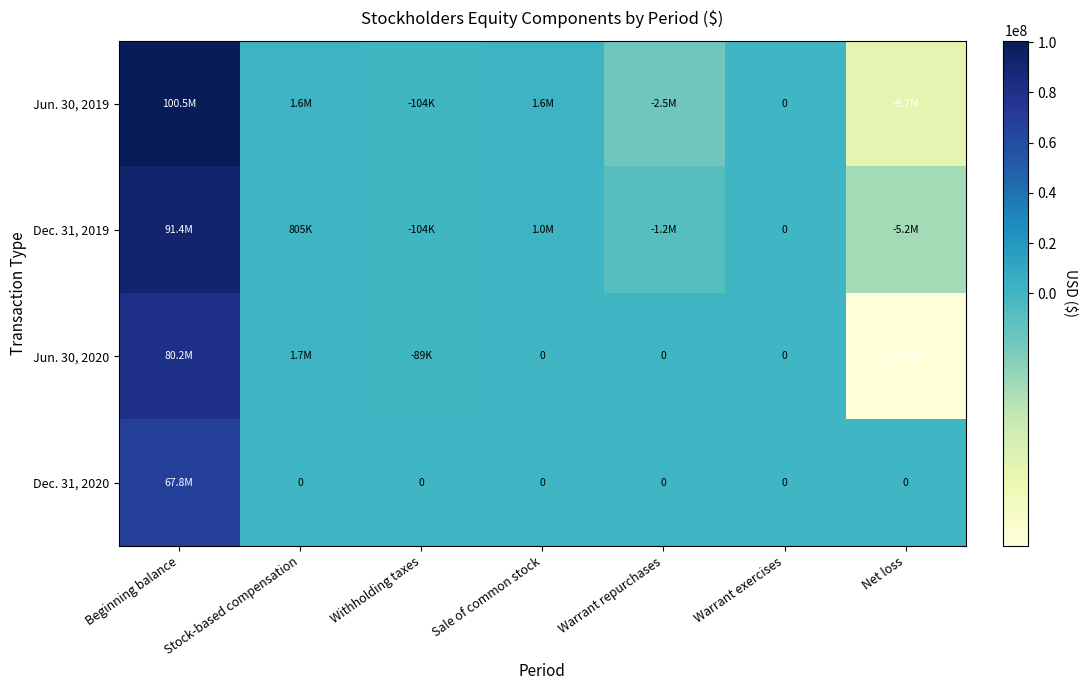

What is the average value of the Jun. 30, 2020 series?

9690732